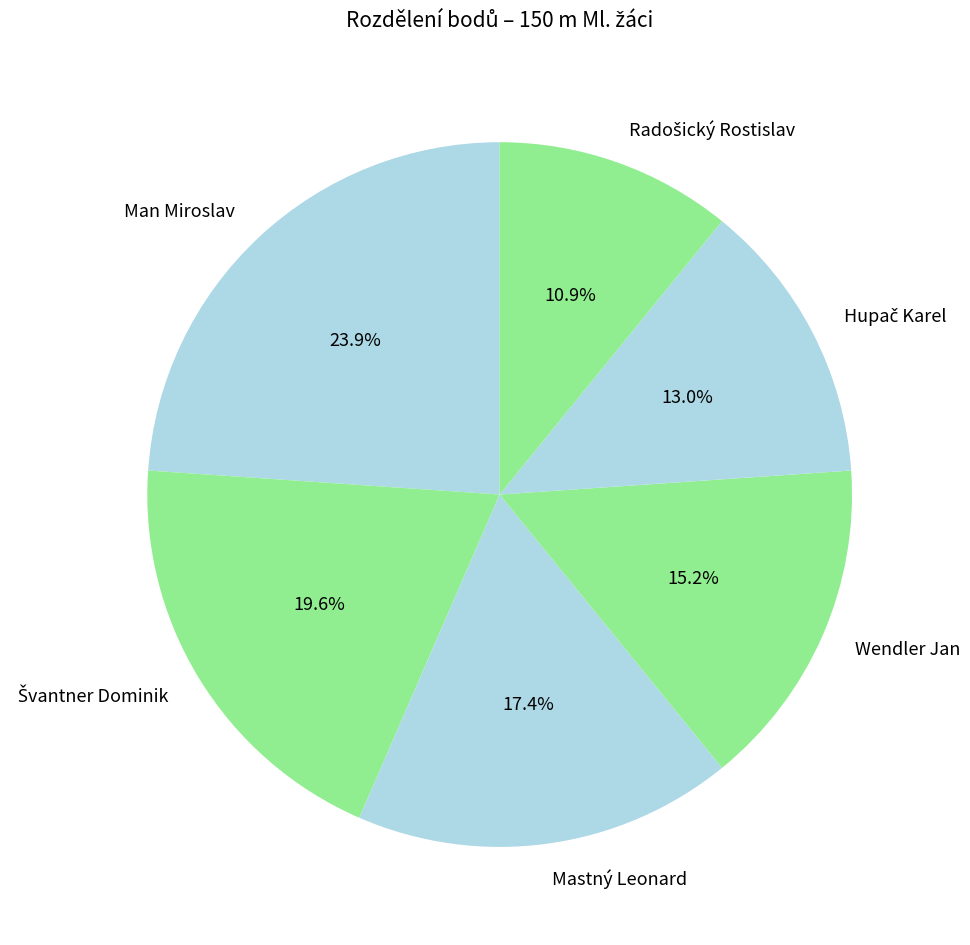

True or false: Wendler Jan accounts for 15% of the total.

True